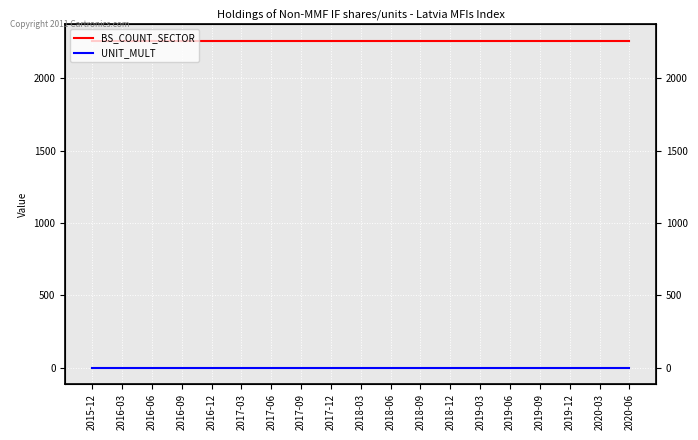

What is the spread (max minus min) of values at 2019-09?

2260